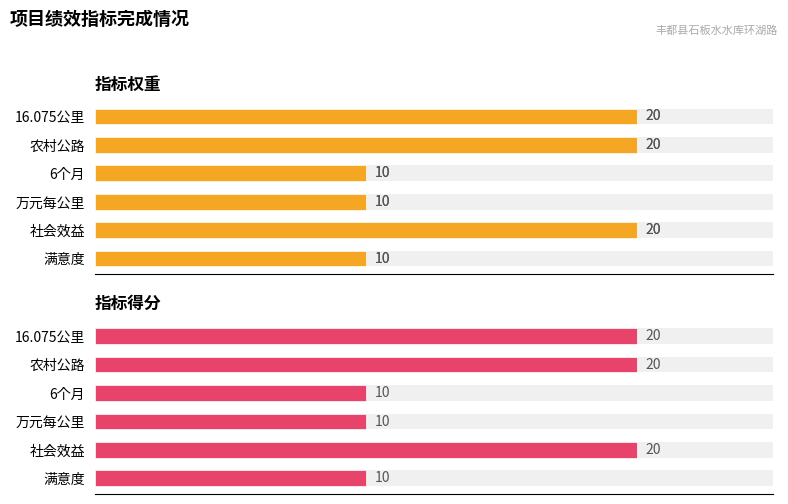

Which series has the largest total across all categories?

指标权重